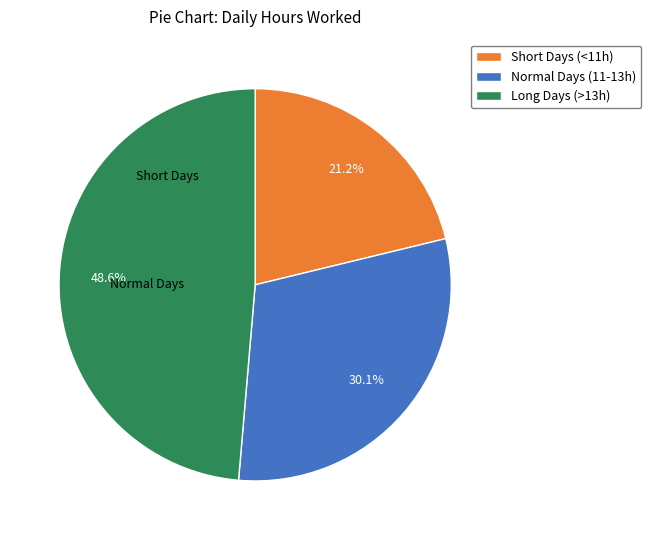

What is the smallest slice in the pie chart?

Short Days (<11h)